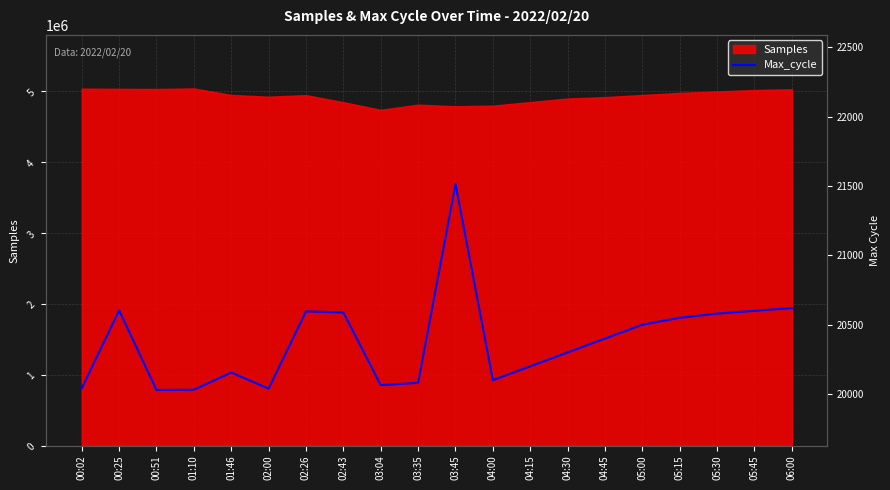

What is the minimum value for Samples?

4740318